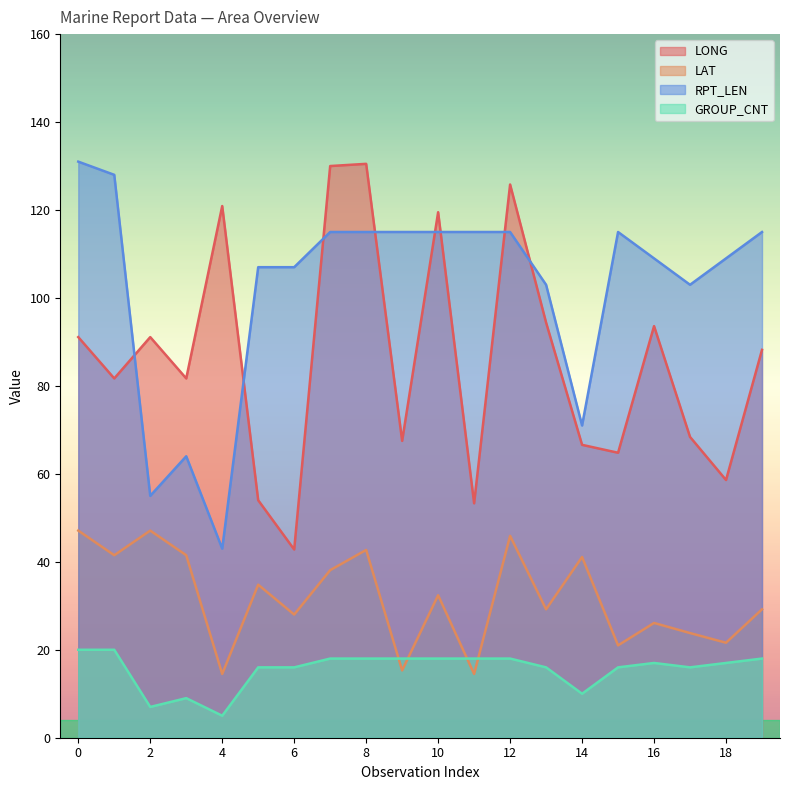

What is the difference between the maximum and minimum values in the LAT series?

32.6